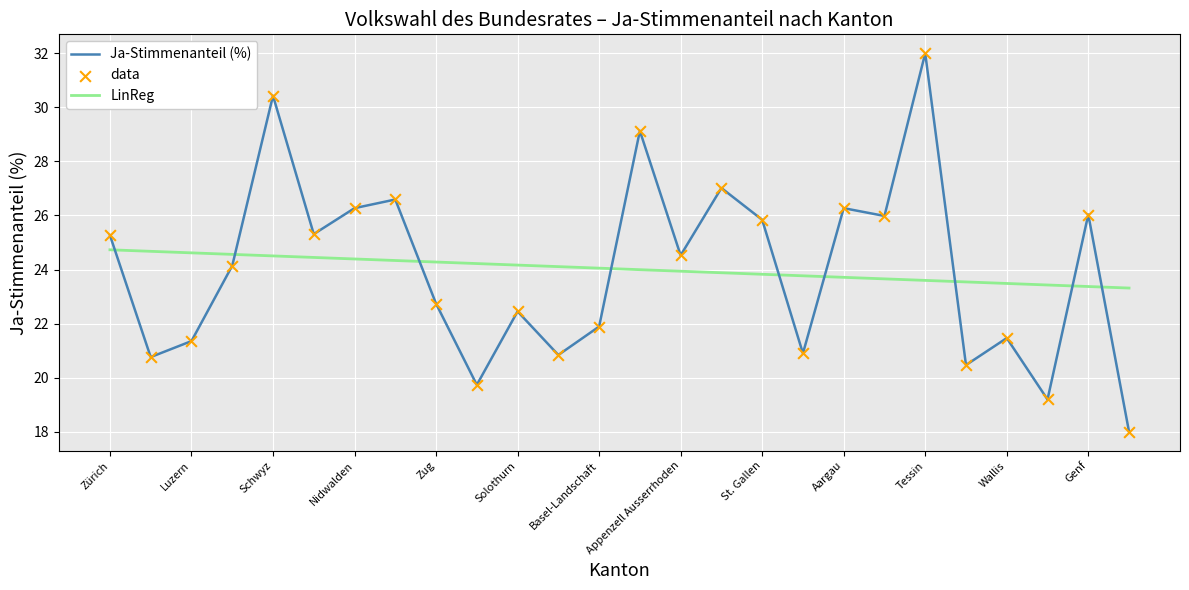

Between Uri and Schwyz, which is larger?

Schwyz